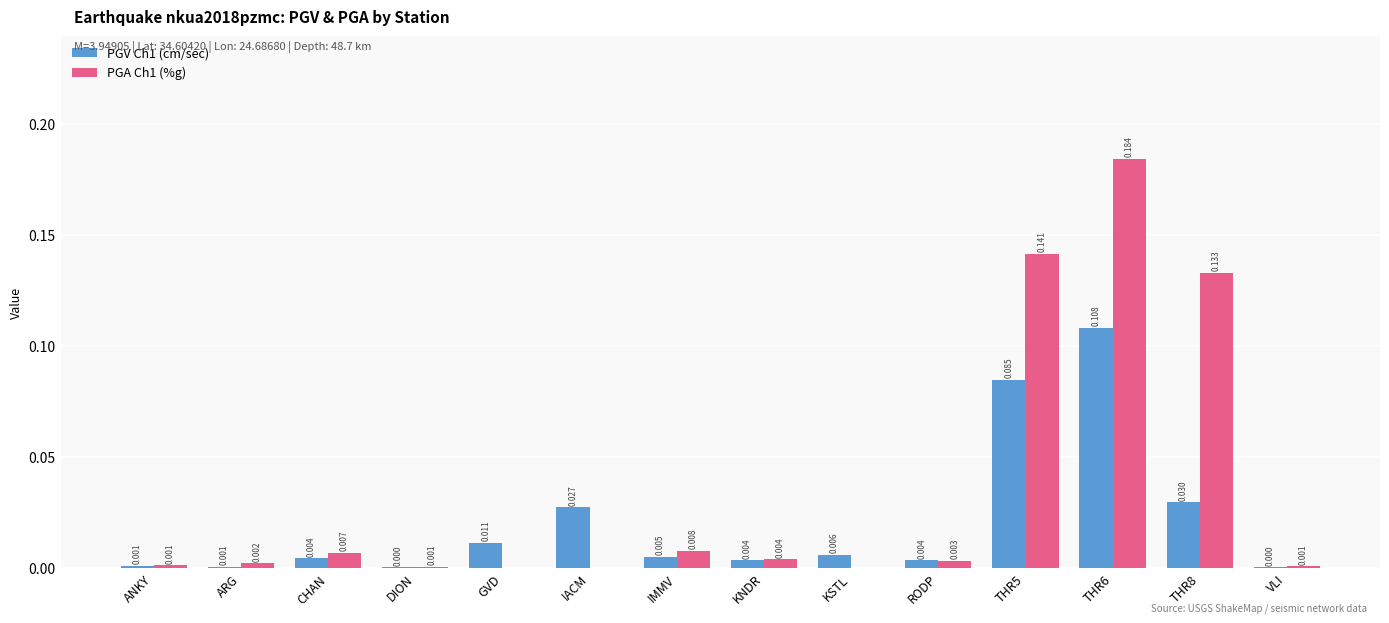

Is it true that PGA Ch1 (%g) equals 0.0 at GVD?

True